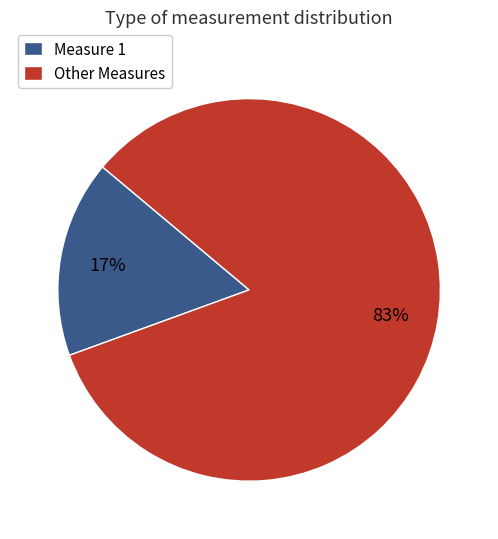

To the nearest percent, what is the combined percentage of Other Measures and Measure 1?

100%